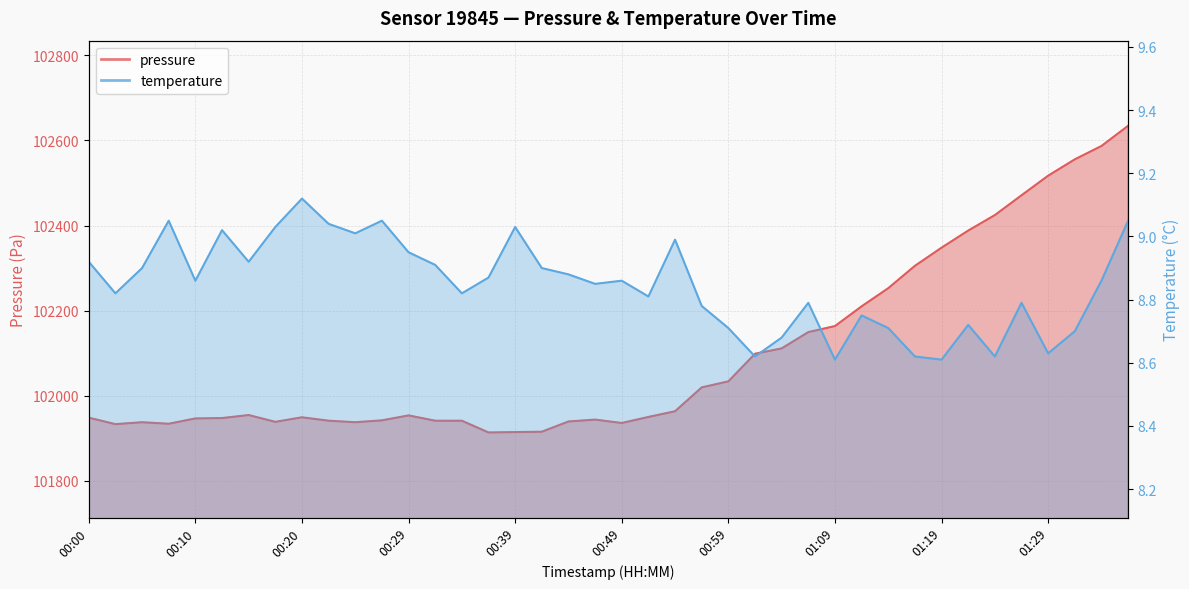

Where is the first local minimum for pressure?

00:02